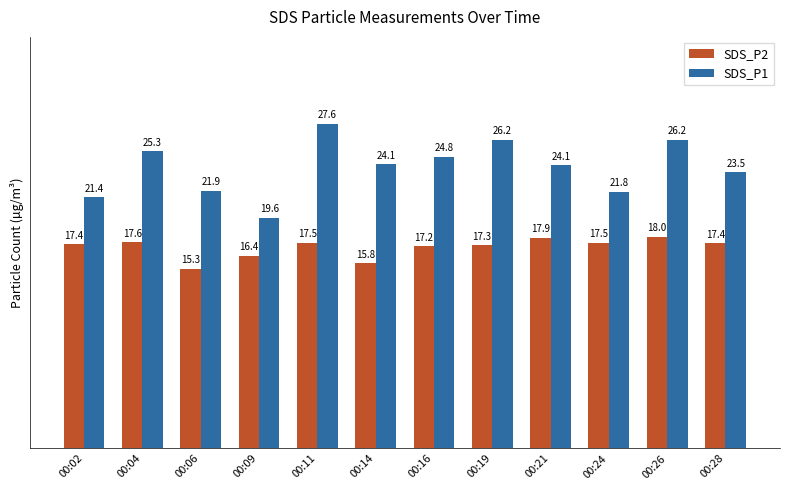

How many values in the SDS_P2 series are below 17?

3